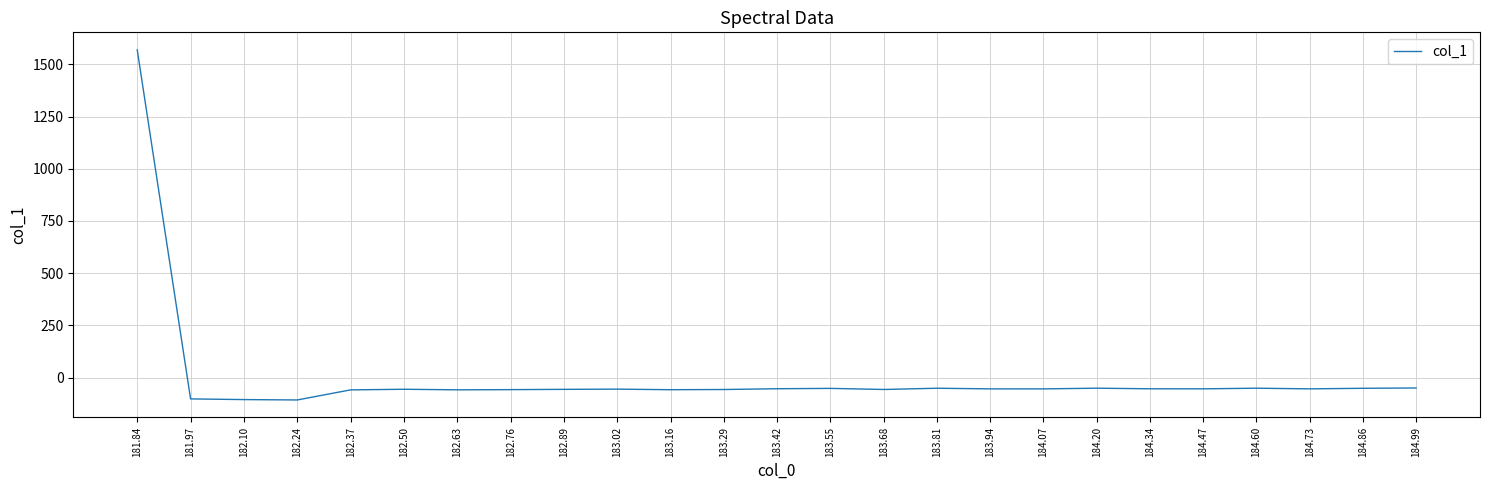

The chart shows a value of -56.3 at 182.50. True or false?

True